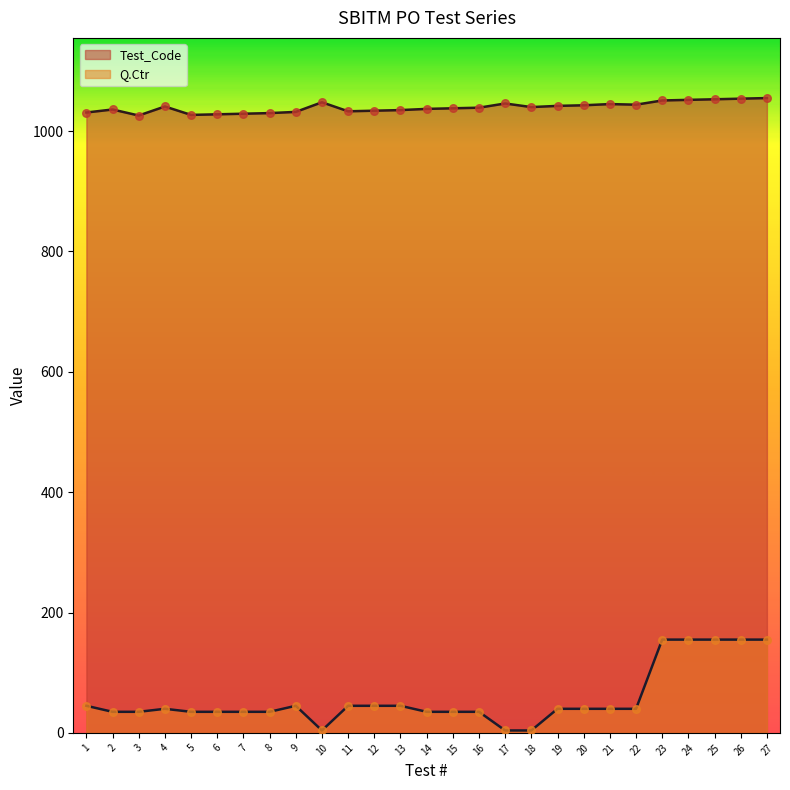

At which category is the sum across all series the highest?

27